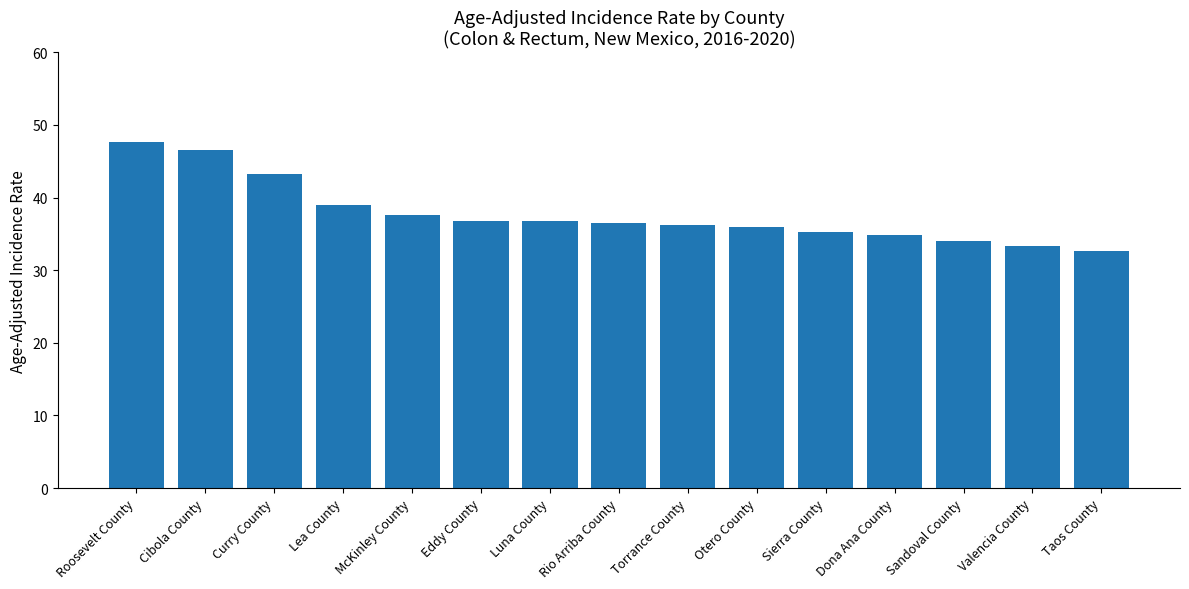

What position from the left is Rio Arriba County?

8